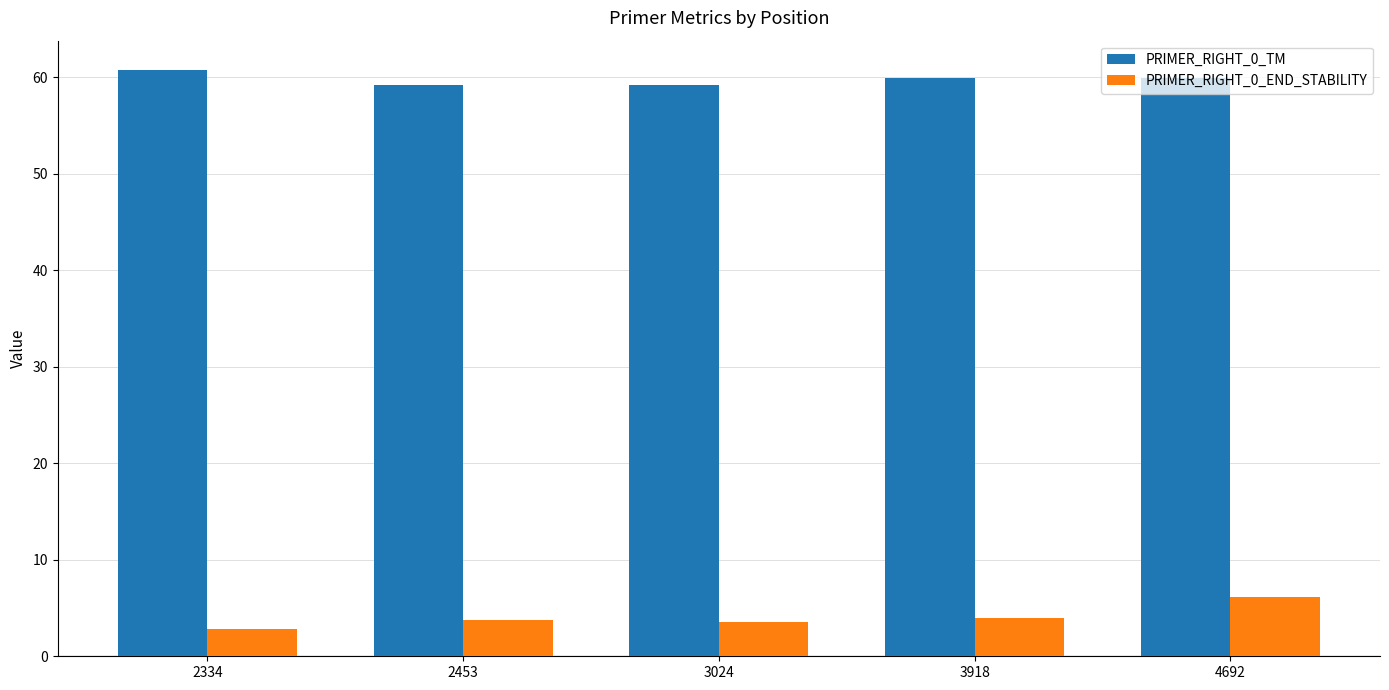

Which series has the largest total across all categories?

PRIMER_RIGHT_0_TM